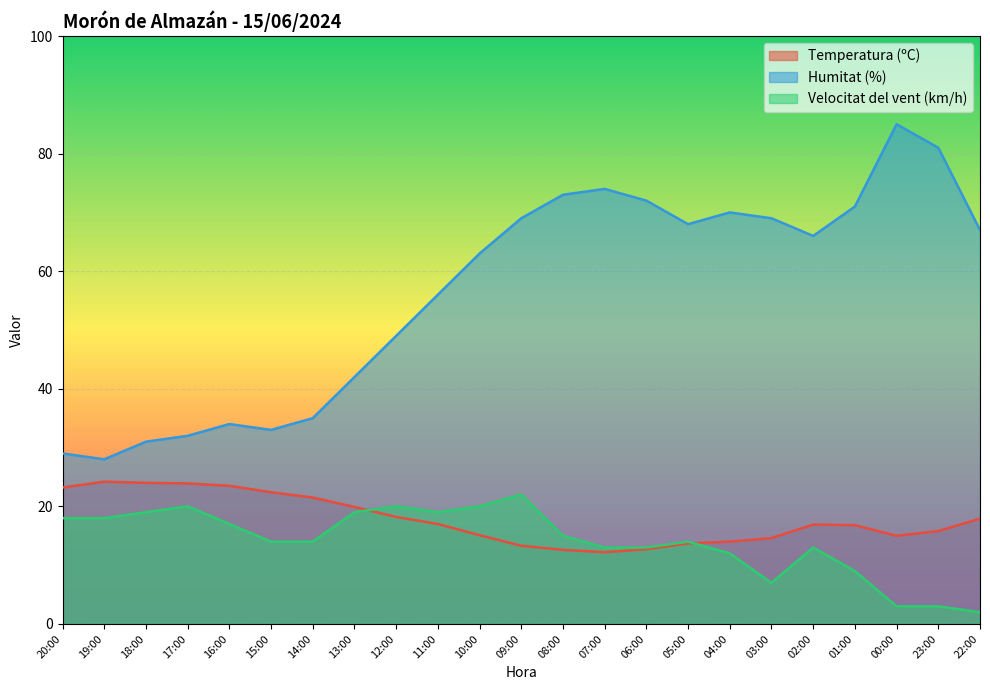

True or false: Humitat (%) has more than 2 points higher than both neighbors.

True